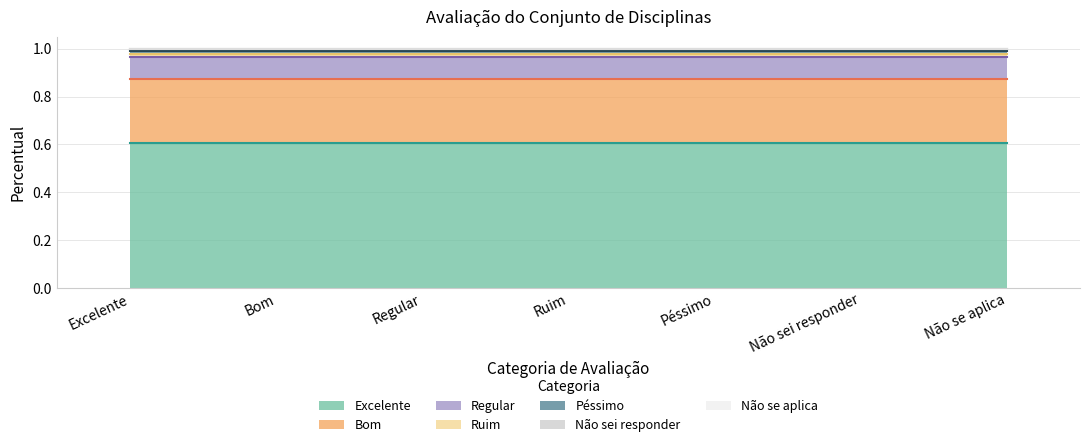

How many categories are shown in the chart?

7